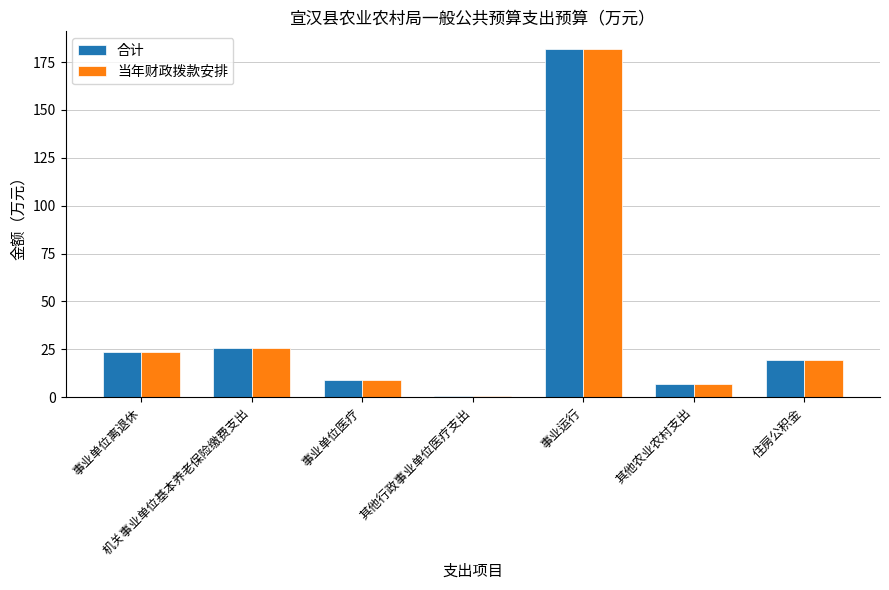

The value of 合计 at 事业单位离退休 is 23.8. True or false?

True